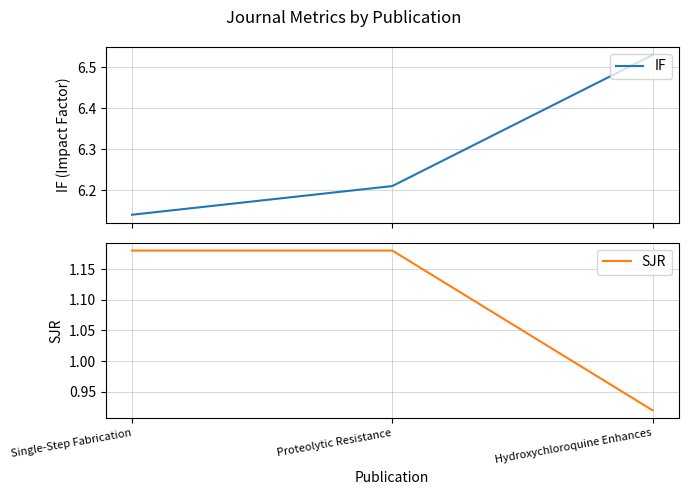

Which label corresponds to the smallest value in the chart?

Hydroxychloroquine Enhances